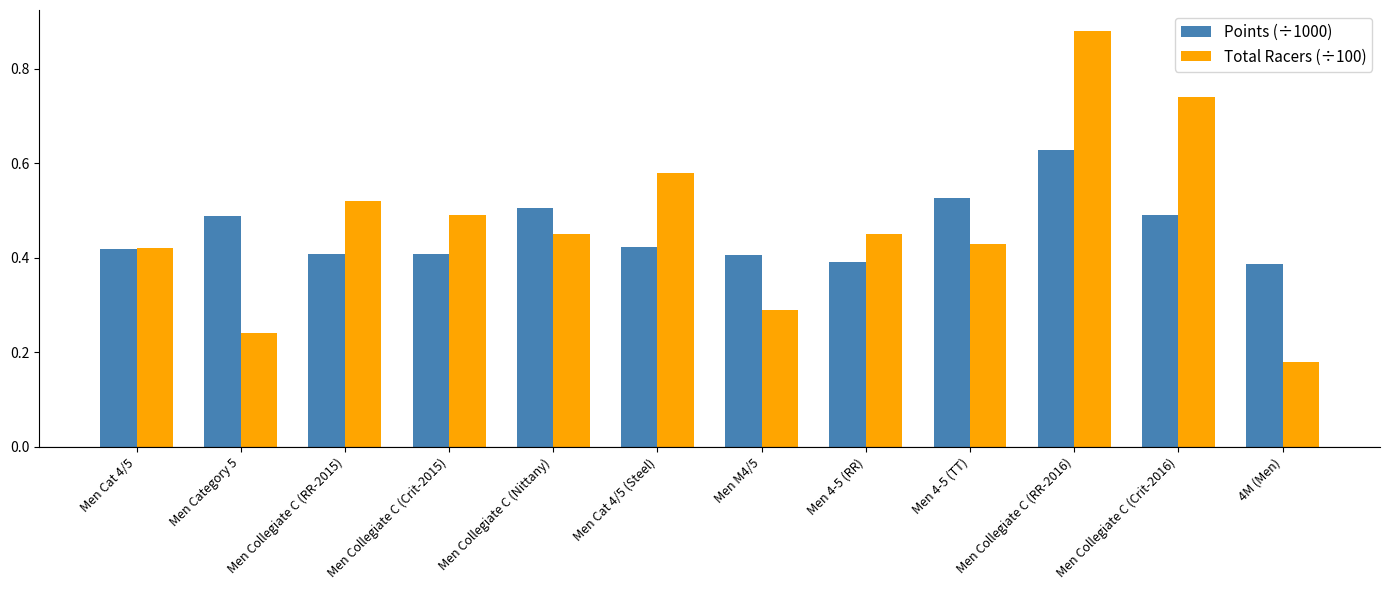

At which category is the sum across all series the highest?

Men Collegiate C (RR-2016)